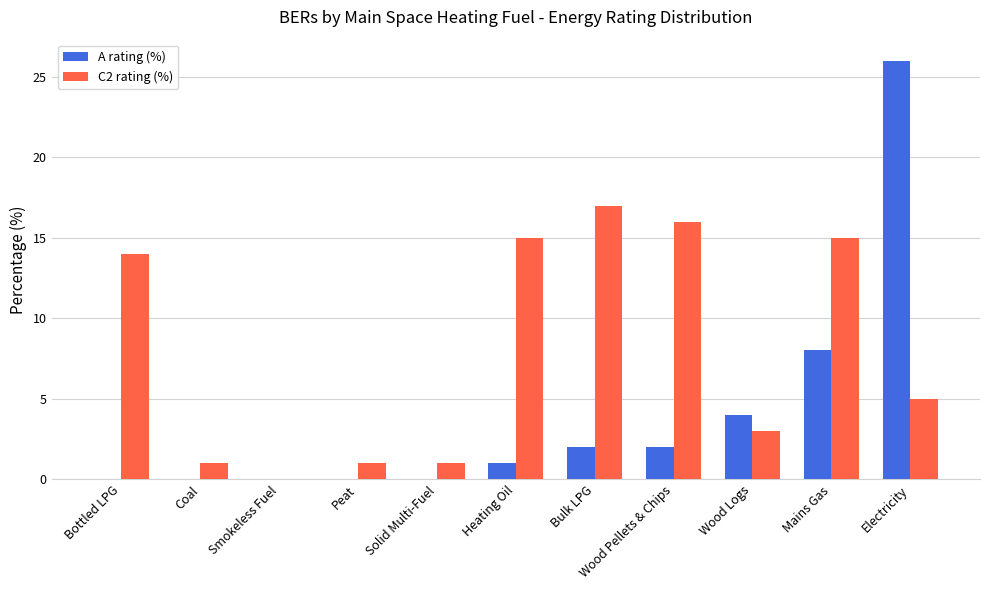

What is the total value across all series at Wood Logs?

7